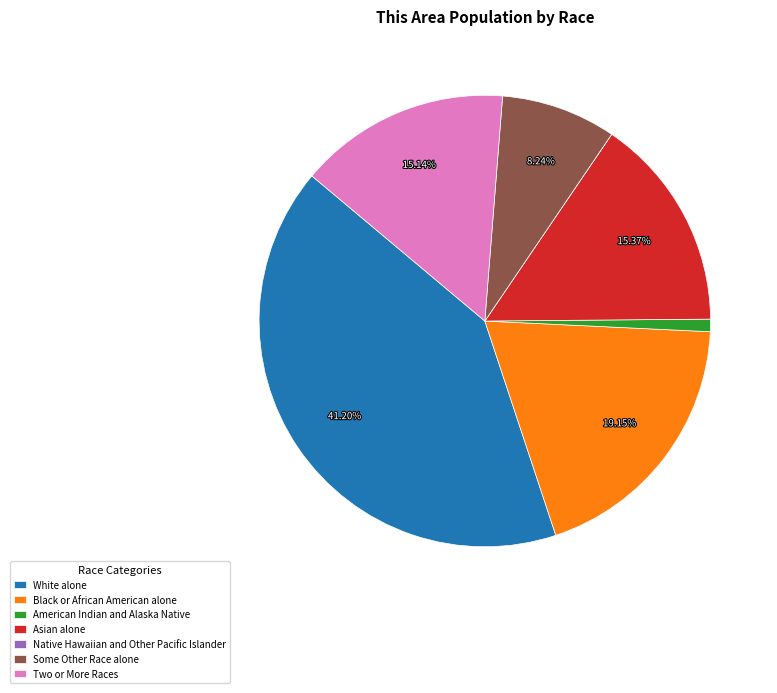

What is the largest slice in the pie chart?

White alone